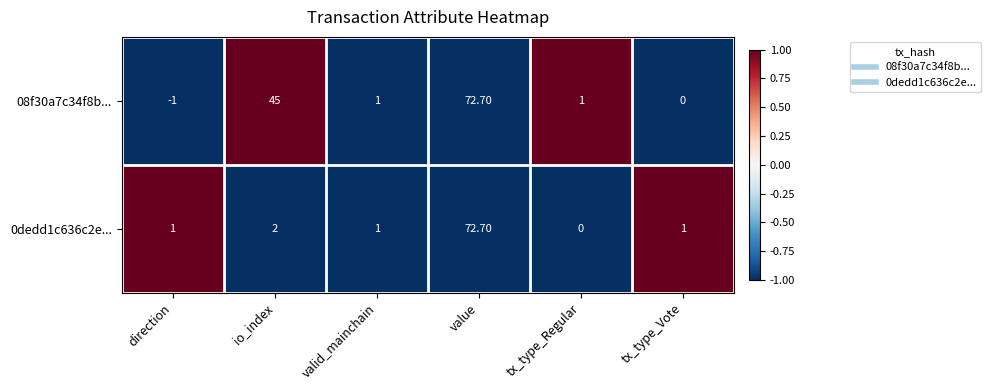

Where does the 08f30a7c34f8b... series first go above 1?

io_index